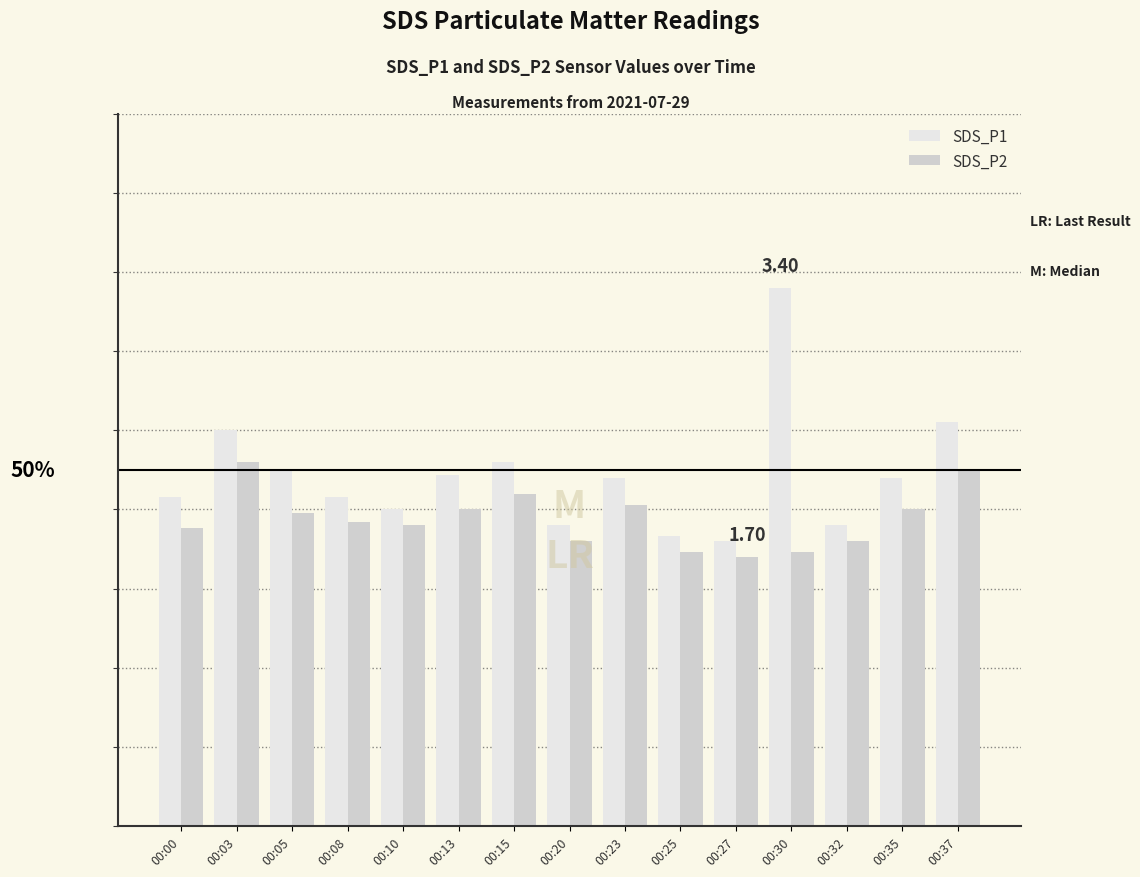

List the series in order of their overall mean, highest first.

SDS_P1, SDS_P2